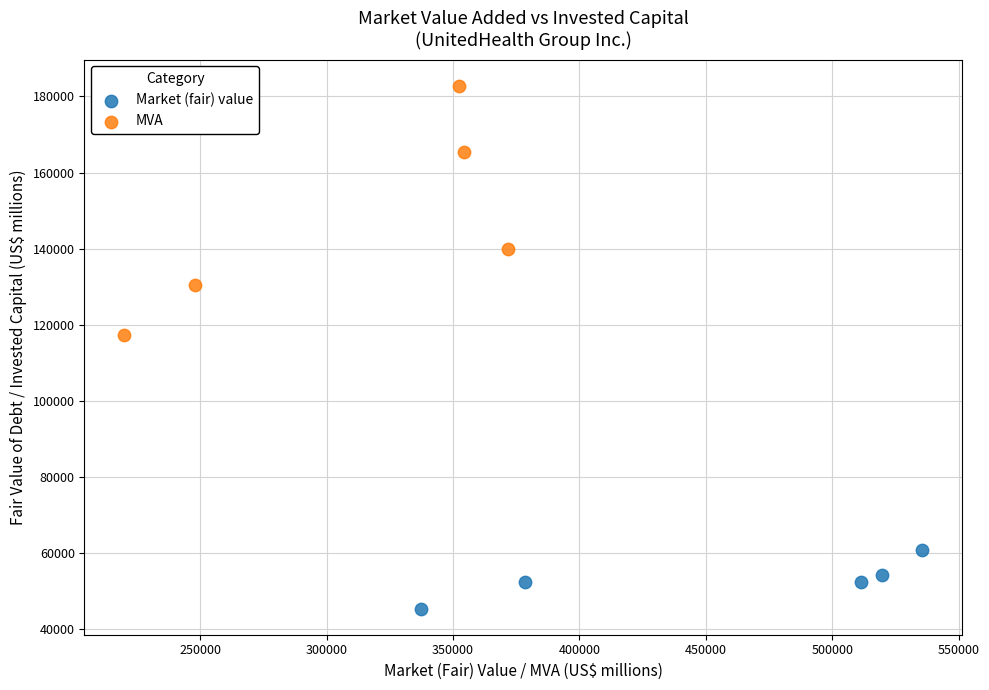

Which series reaches the maximum Y coordinate?

MVA